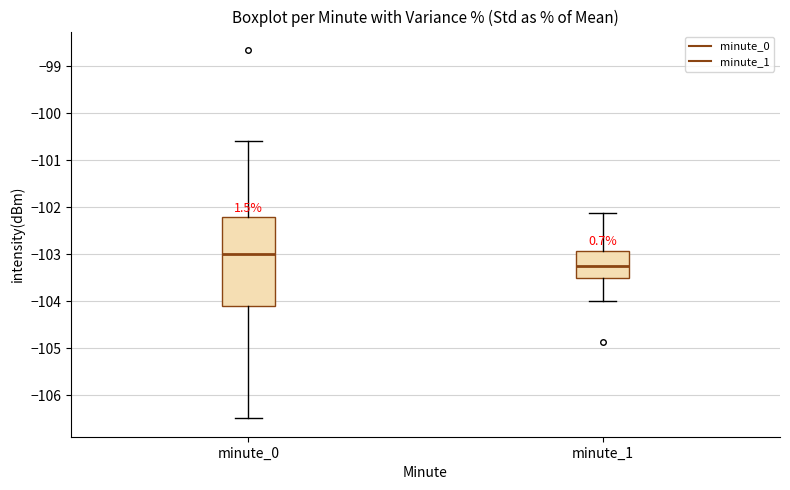

Reading left to right, read every box against the y-axis: the position of its median line, the range the box covers, and the ends of its whiskers. The values are not printed on the chart, so give them approximately, as read against the axis.

minute_0: median -103.0, box -104.1 to -102.2, whiskers -106.5 to -100.6
minute_1: median -103.2, box -103.5 to -102.9, whiskers -104.0 to -102.1